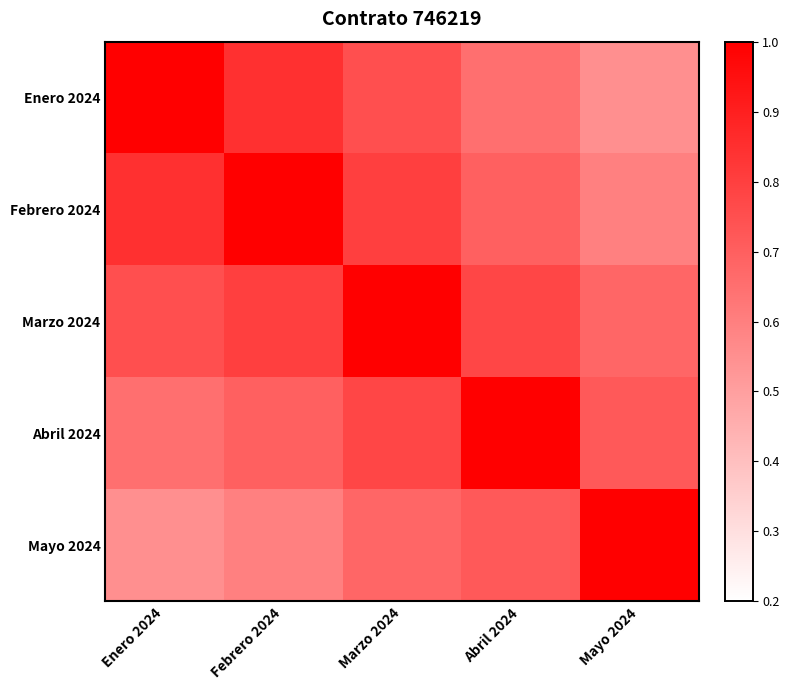

Between Febrero 2024 and Marzo 2024, which is larger?

Febrero 2024